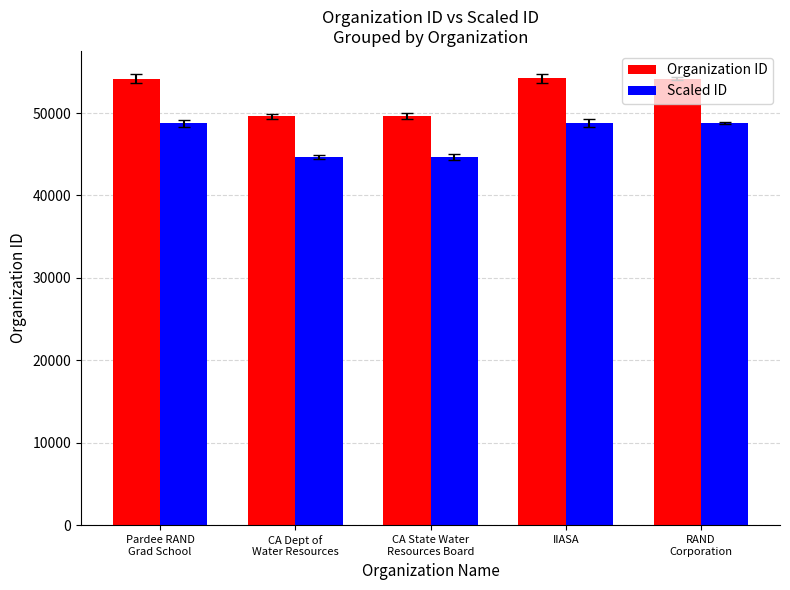

Which series changed the most between Pardee RAND
Grad School and CA Dept of
Water Resources?

Organization ID